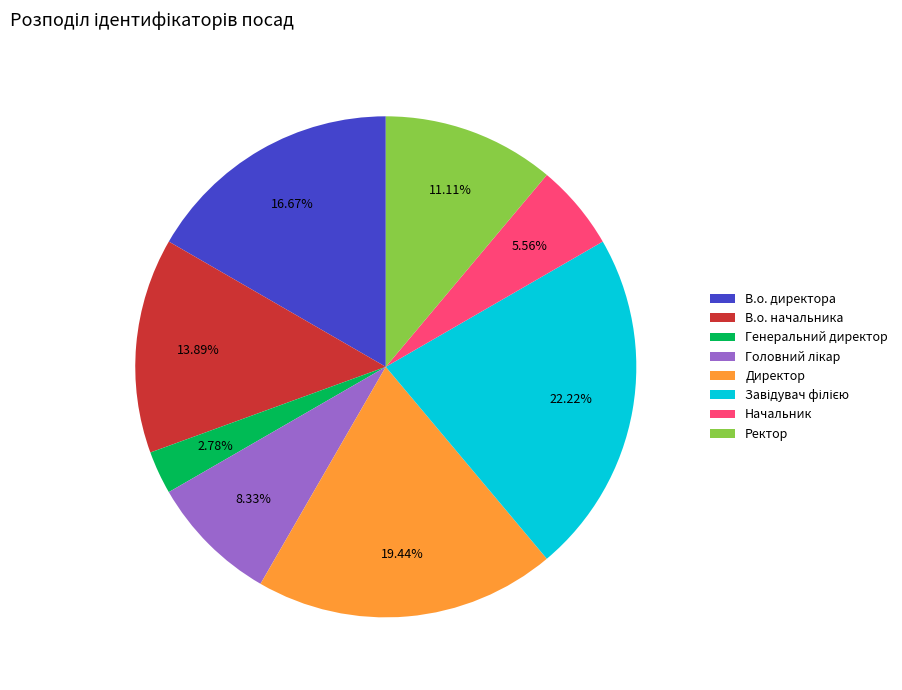

Does Генеральний директор account for over 50% of the chart?

No